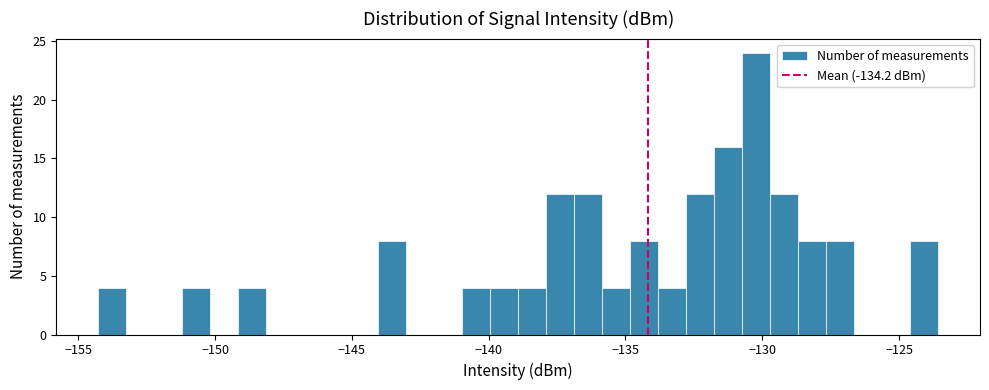

Read against the x-axis, roughly where is the centre of the tallest bar?

-130.0